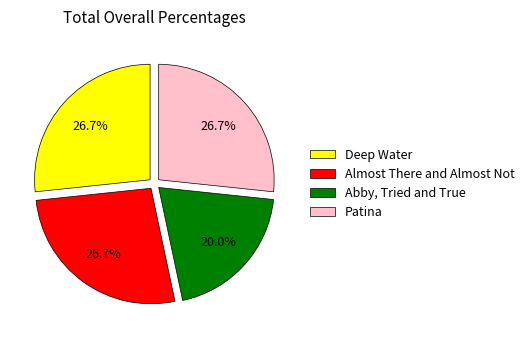

To the nearest percent, what portion does Abby, Tried and True represent?

20%